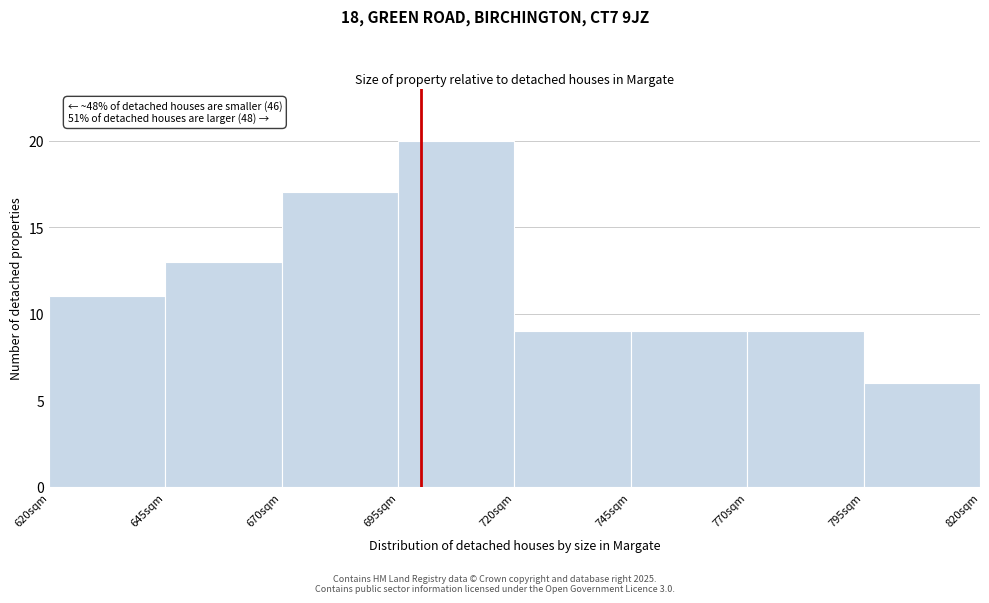

Over which range of the x-axis is the bar tallest?

695 to 720